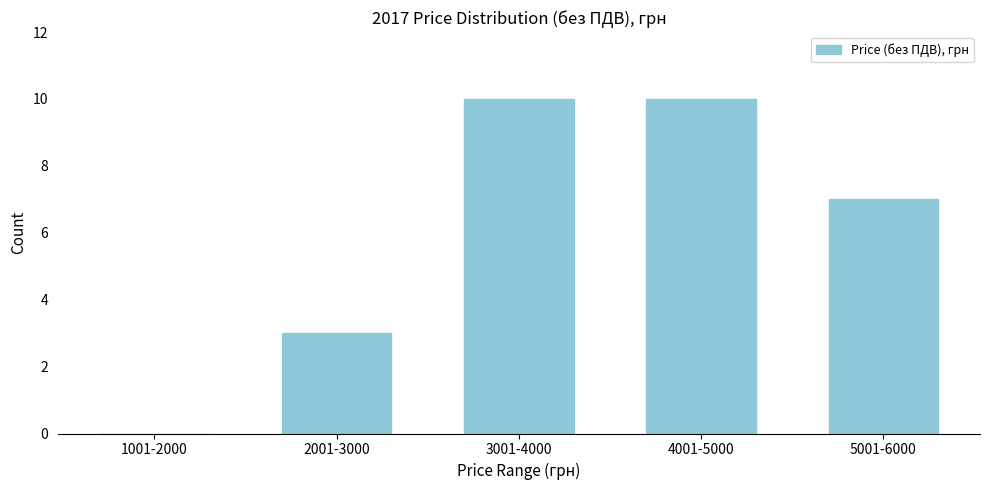

Reading right to left, what are all the values shown in this chart?

5001-6000=7	4001-5000=10	3001-4000=10	2001-3000=3	1001-2000=0